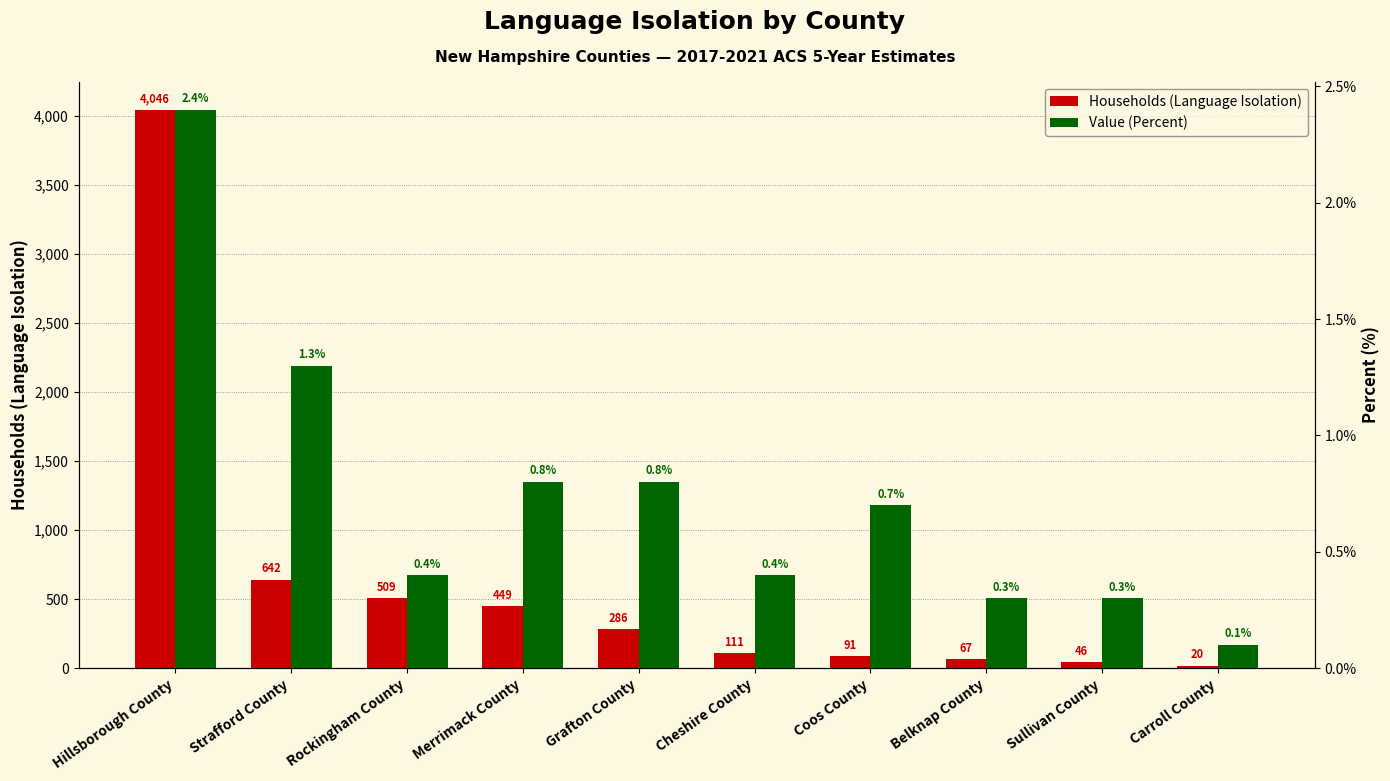

Is it true that Households (Language Isolation) equals 187.8 at Merrimack County?

False